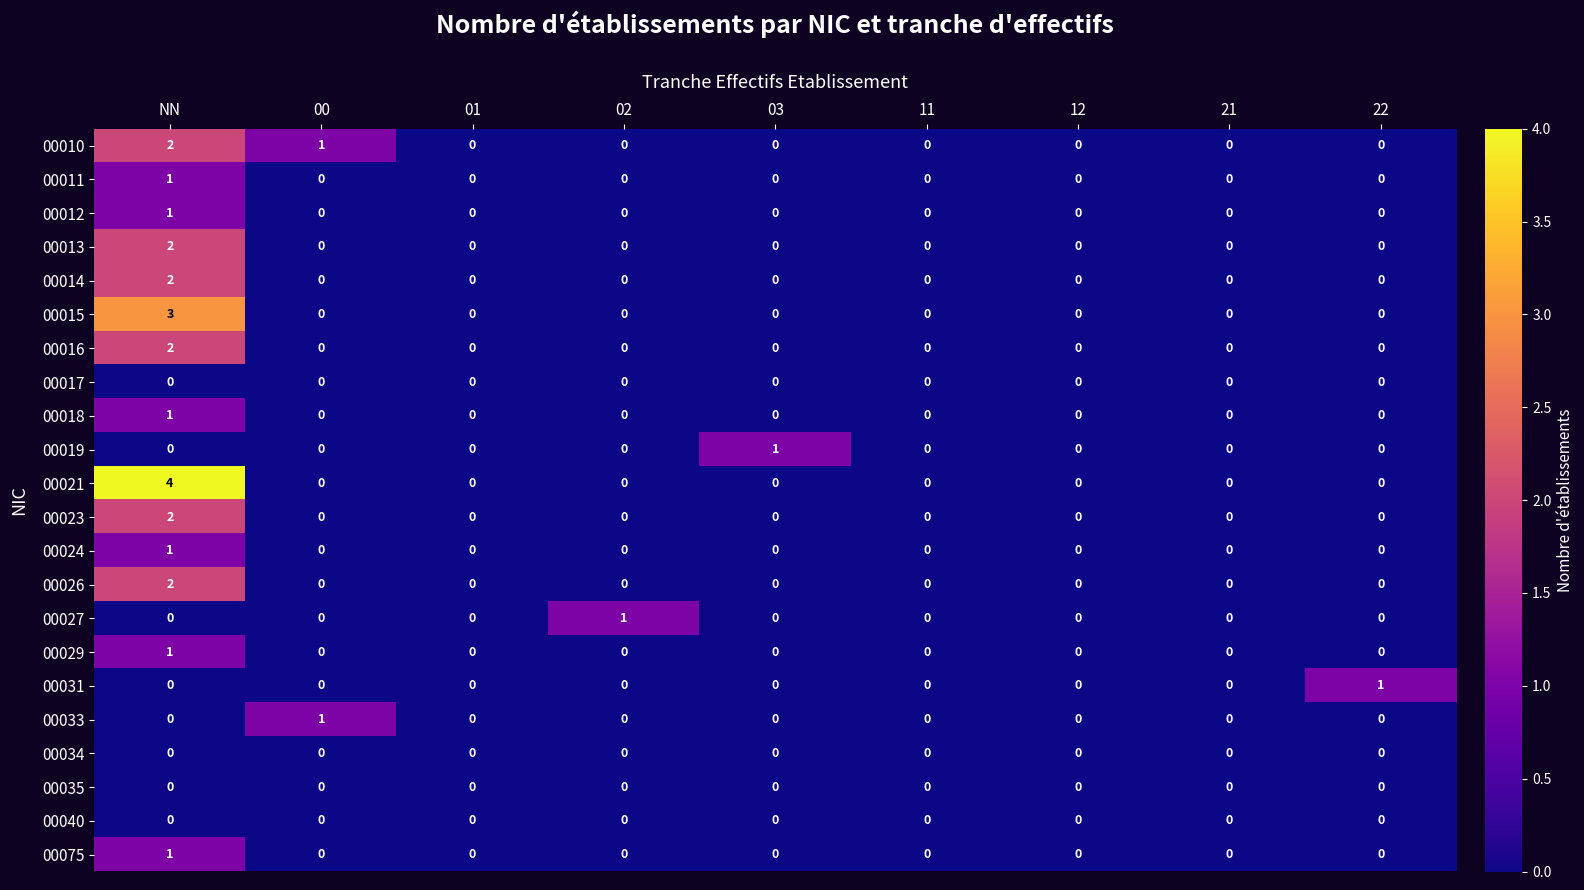

The 00018 series shows 0 at 00. True or false?

True